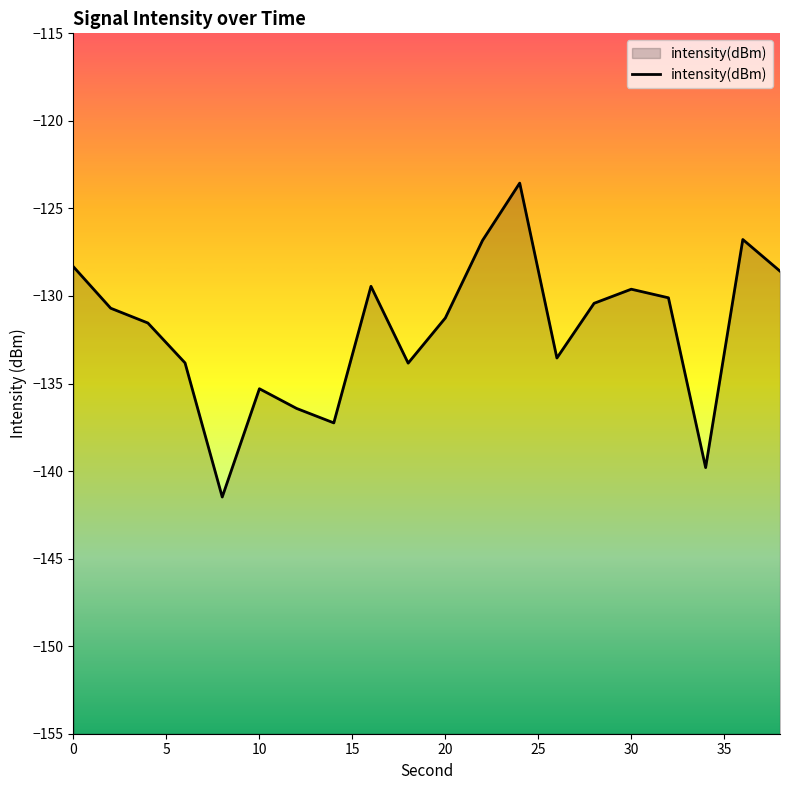

What is the average value?

-131.9